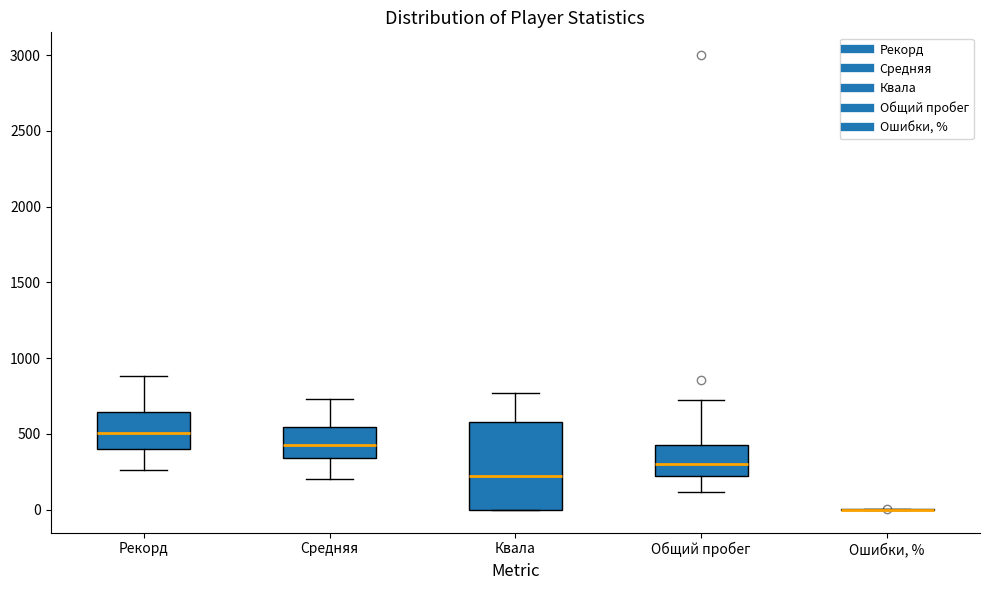

Comparing the boxes themselves (not the whiskers), which one is the tallest?

Квала